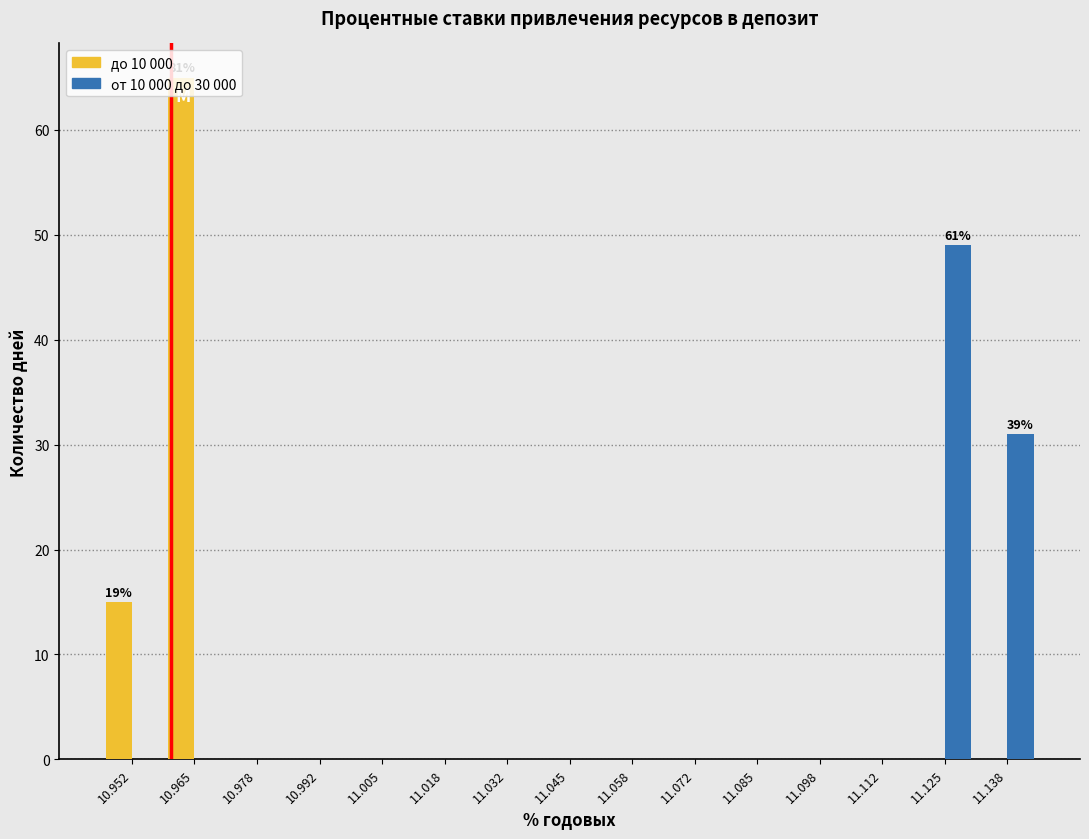

In the от 10 000 до 30 000 series, which range on the x-axis has the tallest bar?

11.118 to 11.132